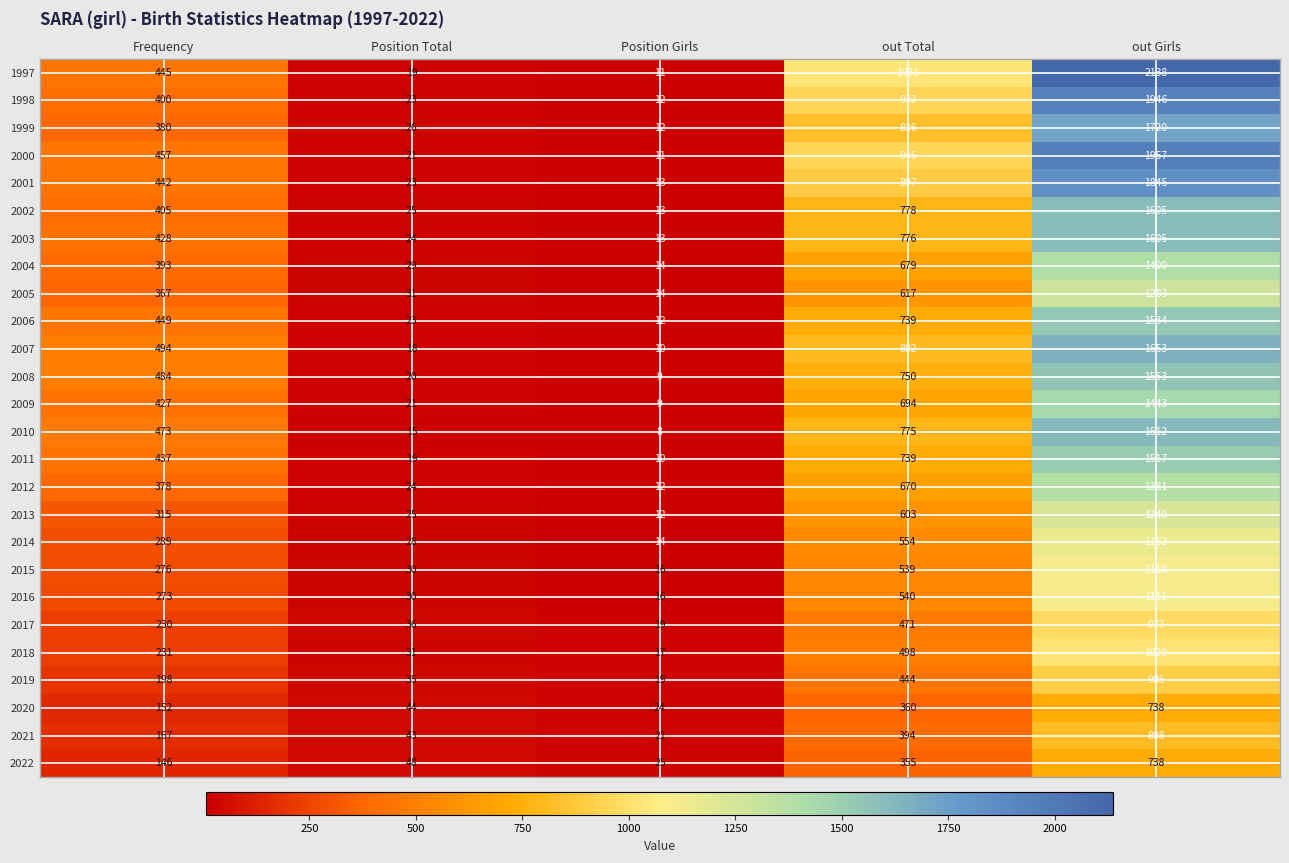

What is the greatest value displayed?

2138